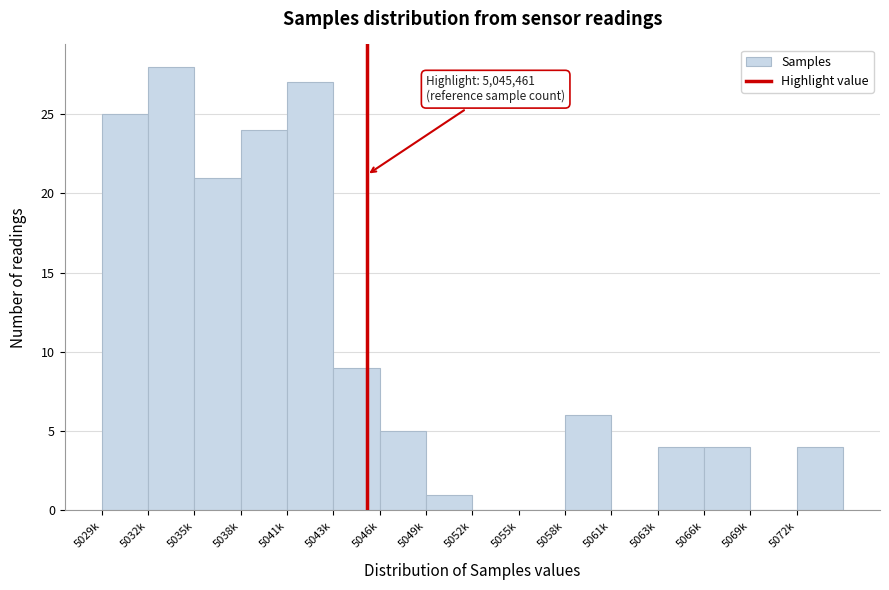

Reading left to right, extract all data points from this chart.

5029k=25	5032k=28	5035k=21	5038k=24	5041k=27	5043k=9	5046k=5	5049k=1	5052k=0	5055k=0	5058k=6	5061k=0	5063k=4	5066k=4	5069k=0	5072k=4